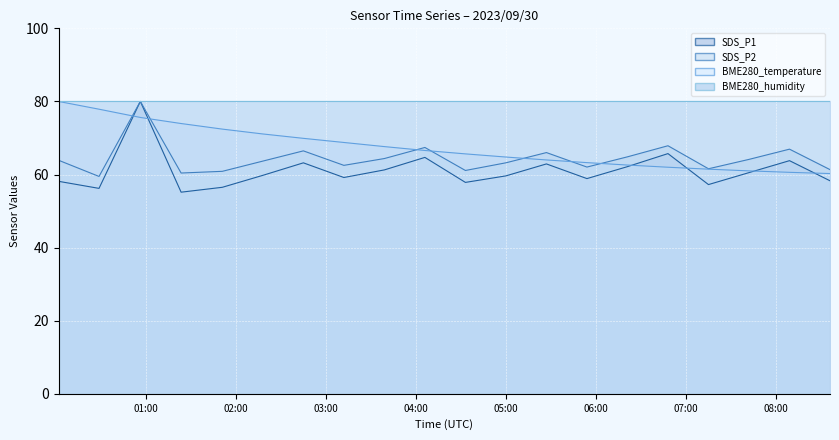

What is the spread (max minus min) of values at 2023/09/30 03:12:00?

9.6